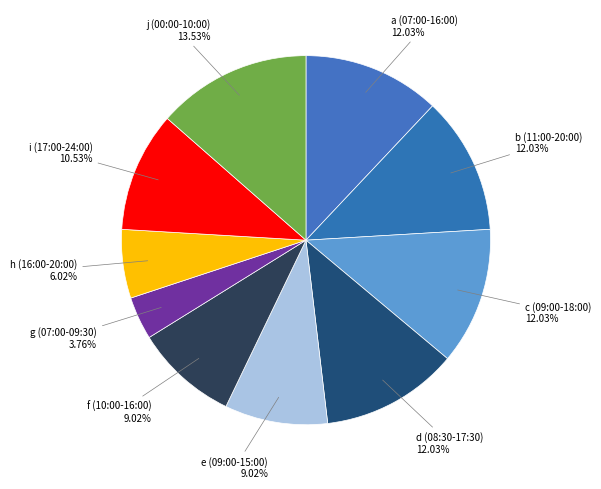

To the nearest percent, what is the average slice percentage?

10%